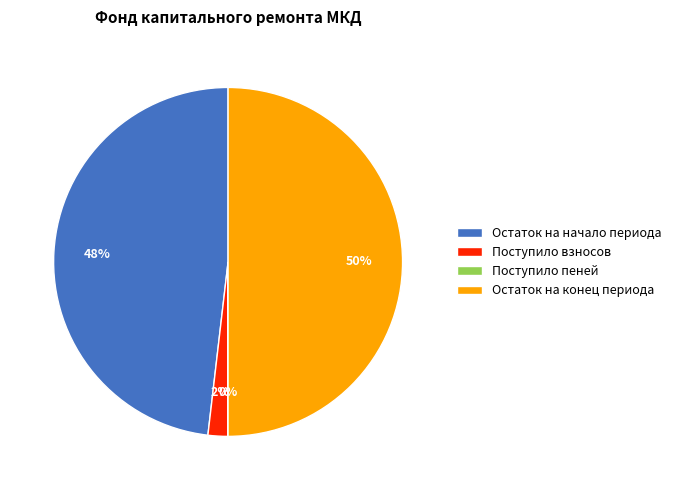

The Остаток на начало периода slice represents 43% of the pie. True or false?

False